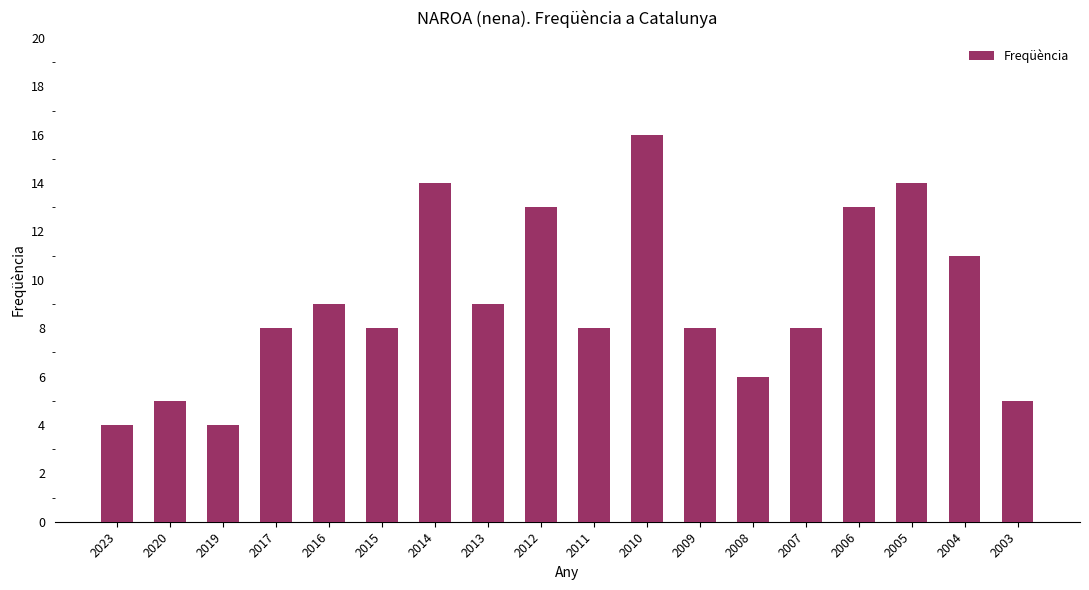

What is the change in value from 2008 to 2004?

+5